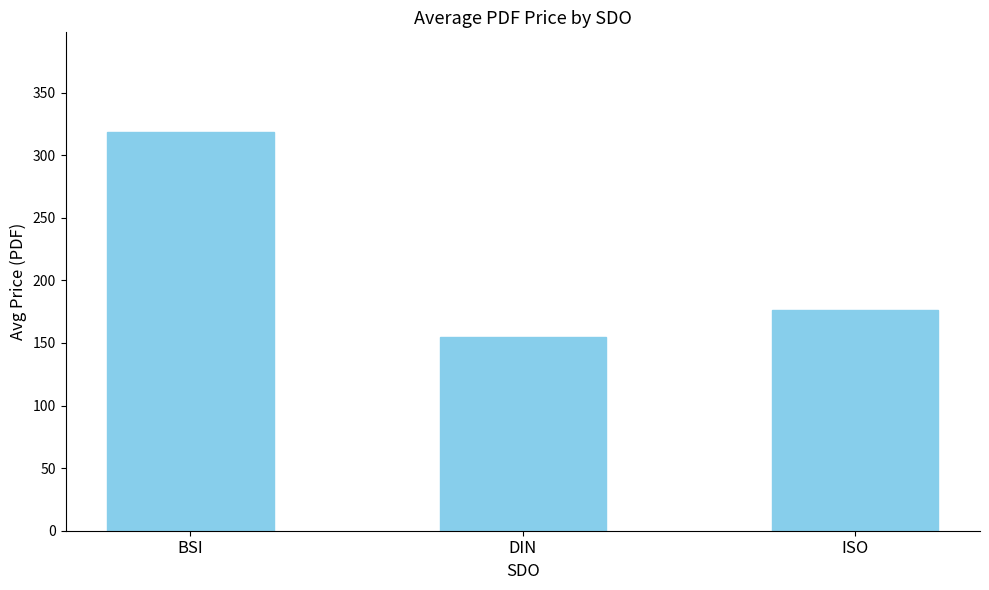

Is it true that the value at DIN is 93.4?

False